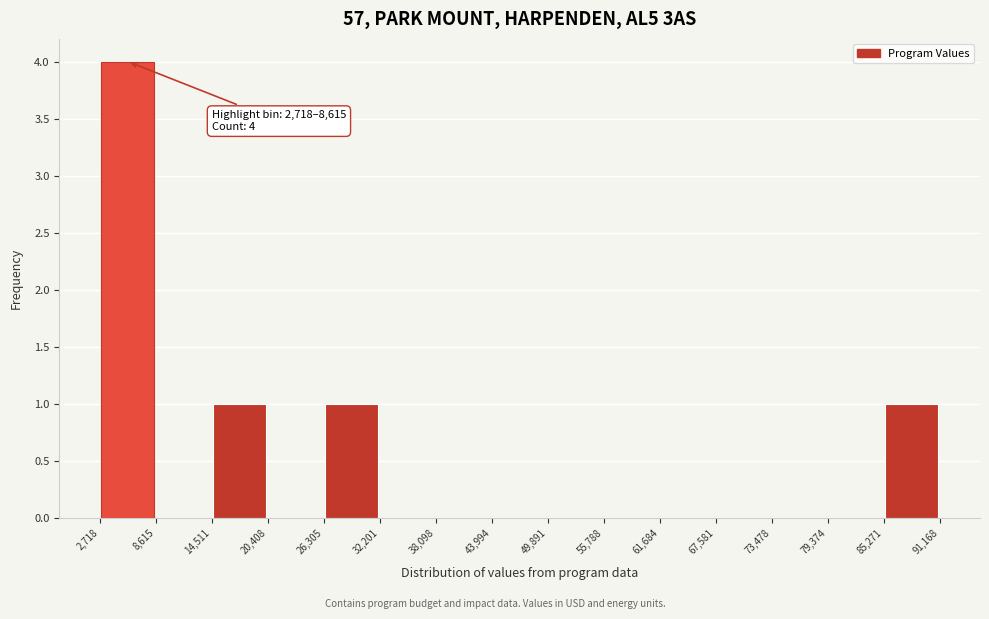

Which range on the x-axis has the tallest bar?

2,718 to 8,615